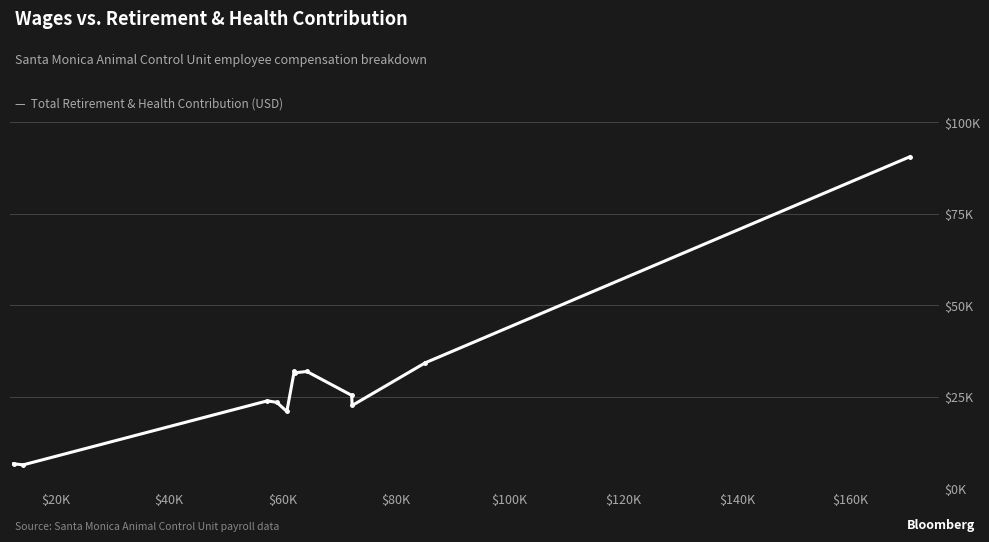

How many lines are shown in the chart?

1